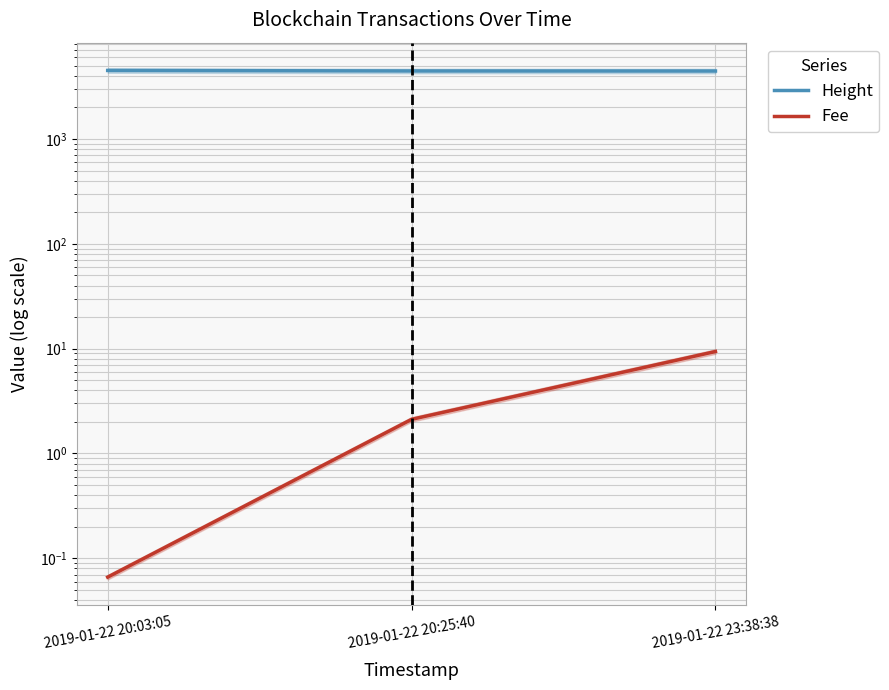

What is the lowest value of the Height series?

4451.0